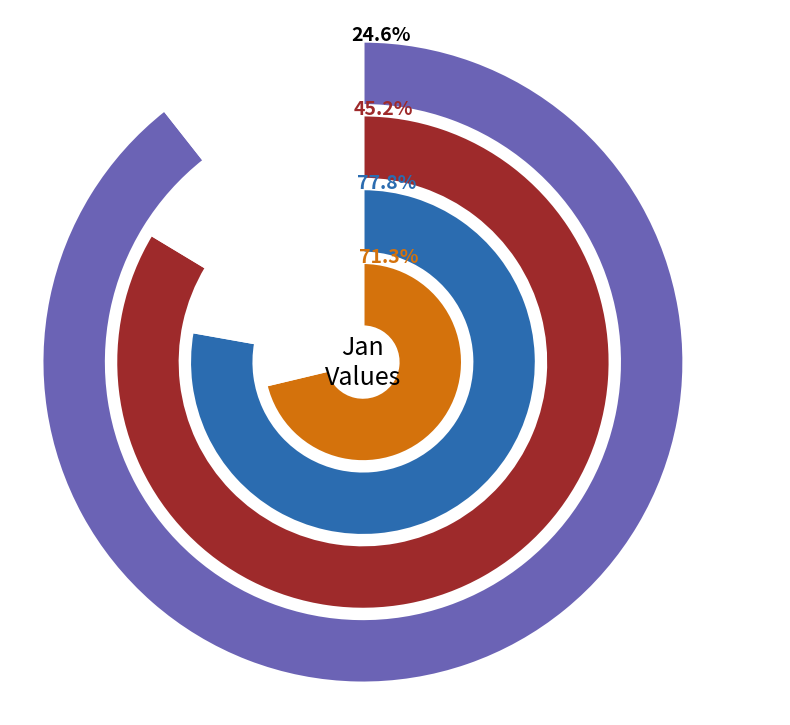

To the nearest percent, what is the difference between the largest and smallest slice percentages?

19%